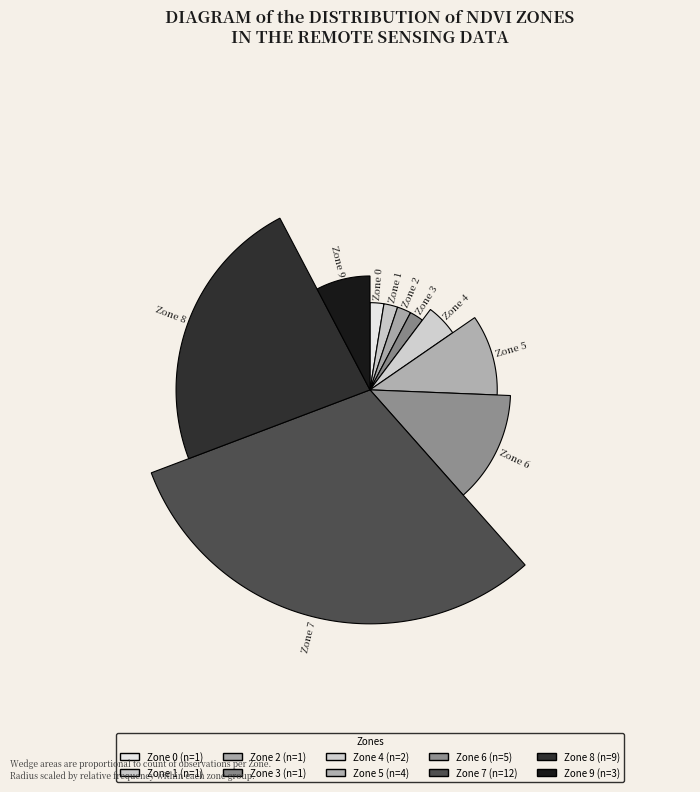

Which slice is the smallest?

Zone 0